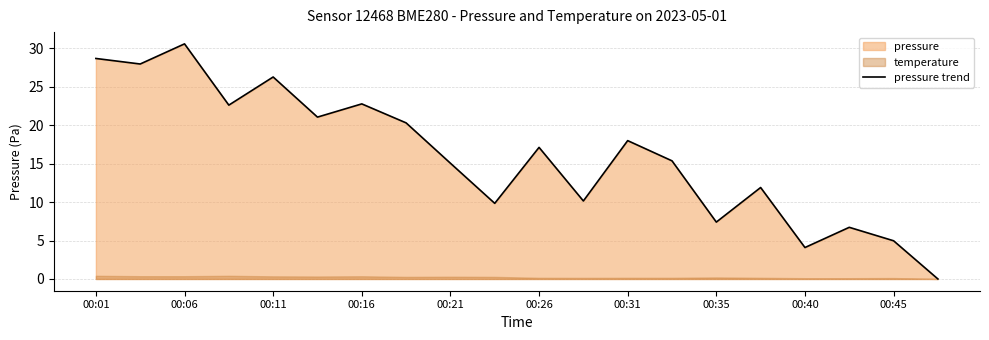

True or false: there are more than 0 points higher than both neighbors.

True